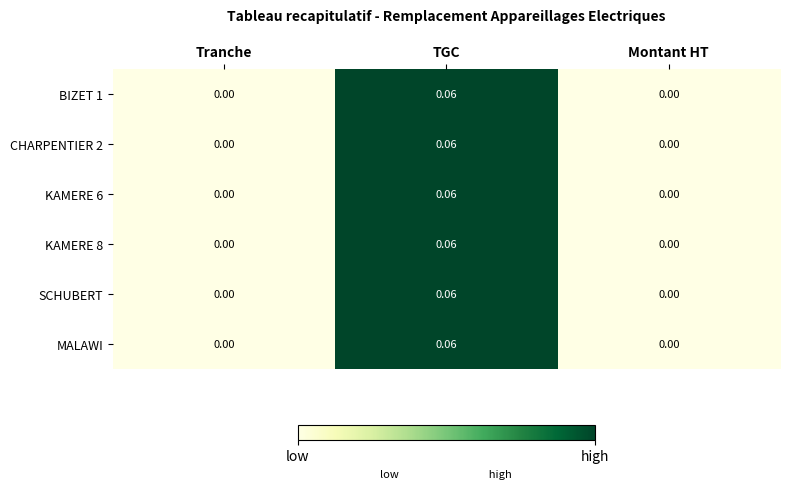

At which category does the chart reach its peak across all series?

TGC